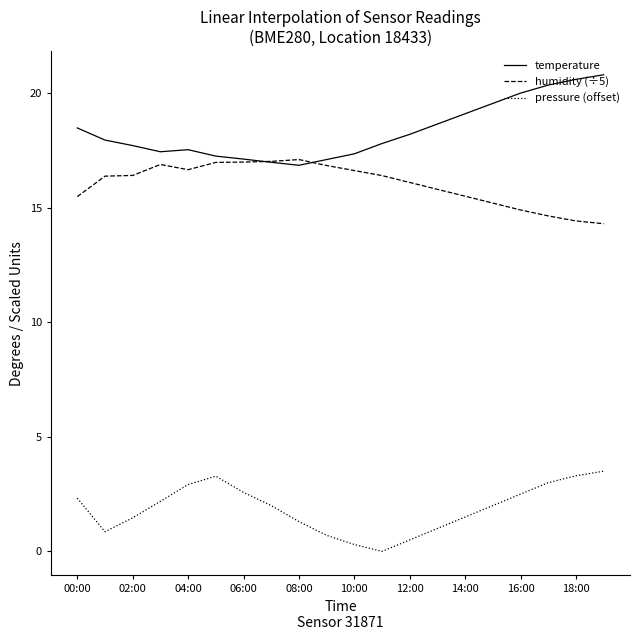

What is the maximum value for humidity (÷5)?

17.1